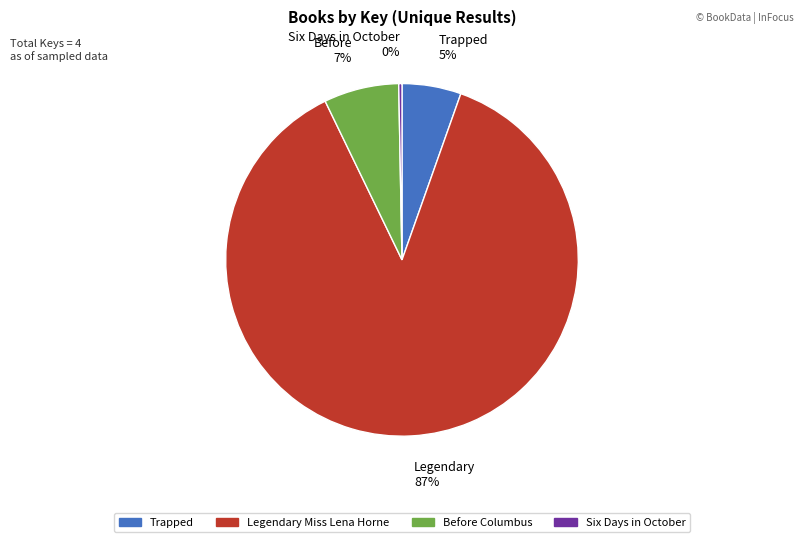

Do Before Columbus and Six Days in October together represent more than half of the pie?

No